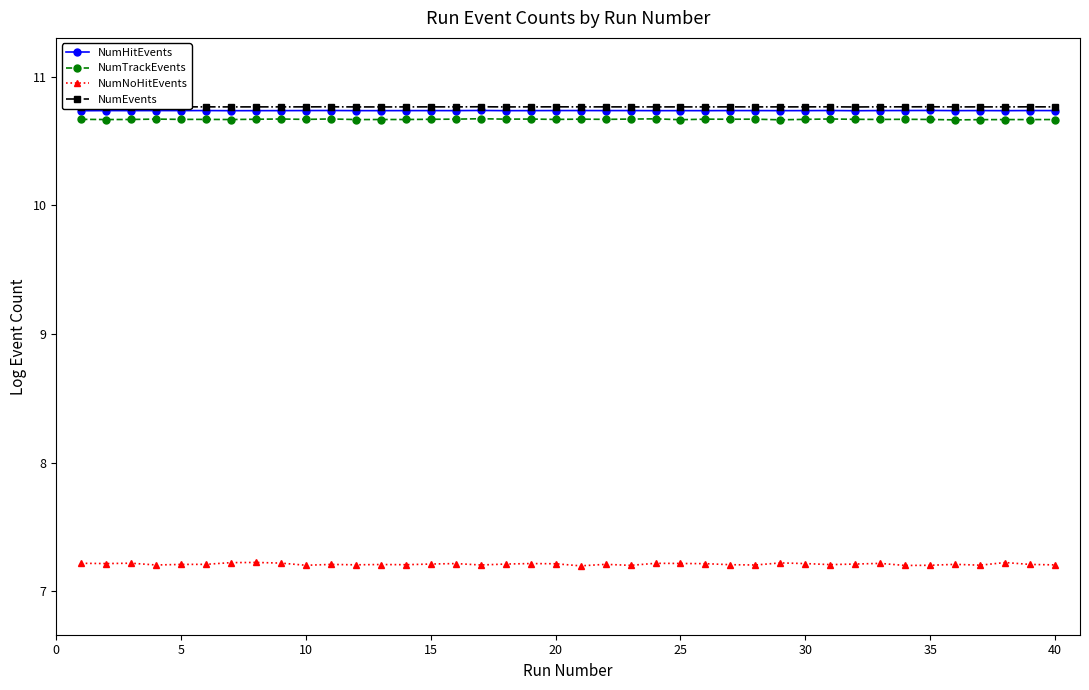

What is the value of the NumHitEvents point at the 12th from the left?

10.7